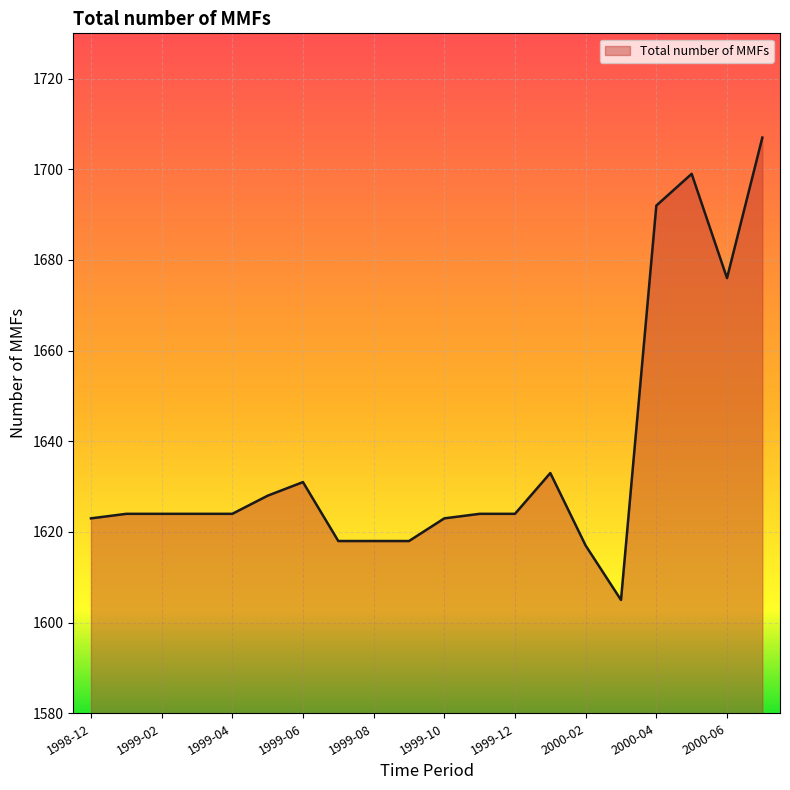

What is the difference between the maximum and minimum values?

102